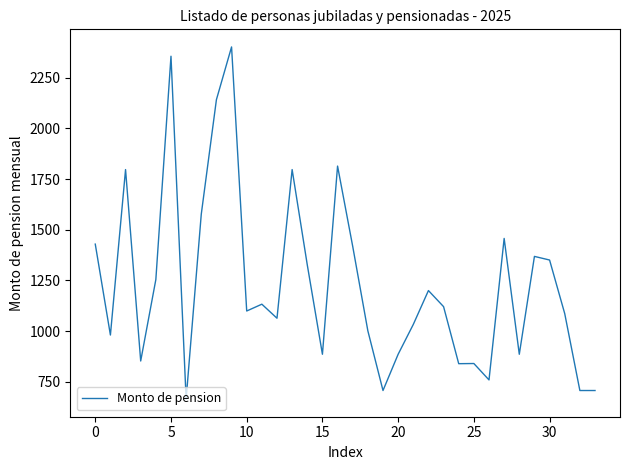

What is the difference between the maximum and minimum values?

1737.9